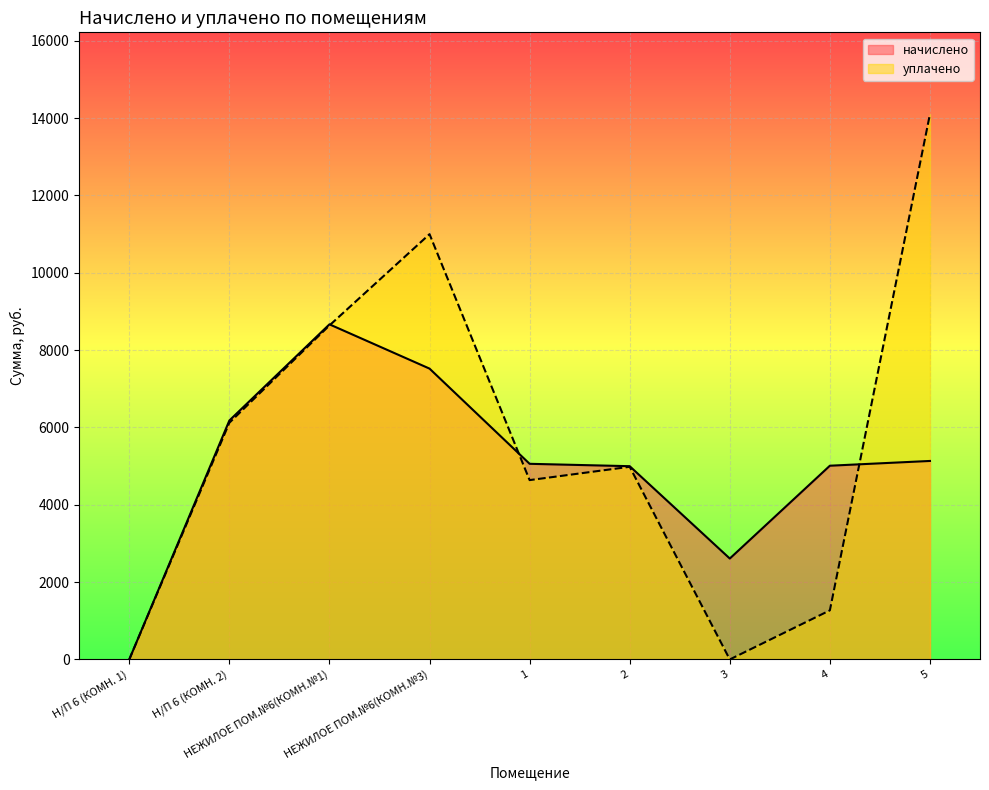

Reading left to right, transcribe all the data shown in this chart.

начислено: 0.0	6180.6	8667.6	7522.7	5060.3	4998.7	2610.1	5011.0	5134.1
уплачено: 0.0	6121.9	8639.2	11000.0	4638.5	4982.9	0.0	1270.0	14104.5